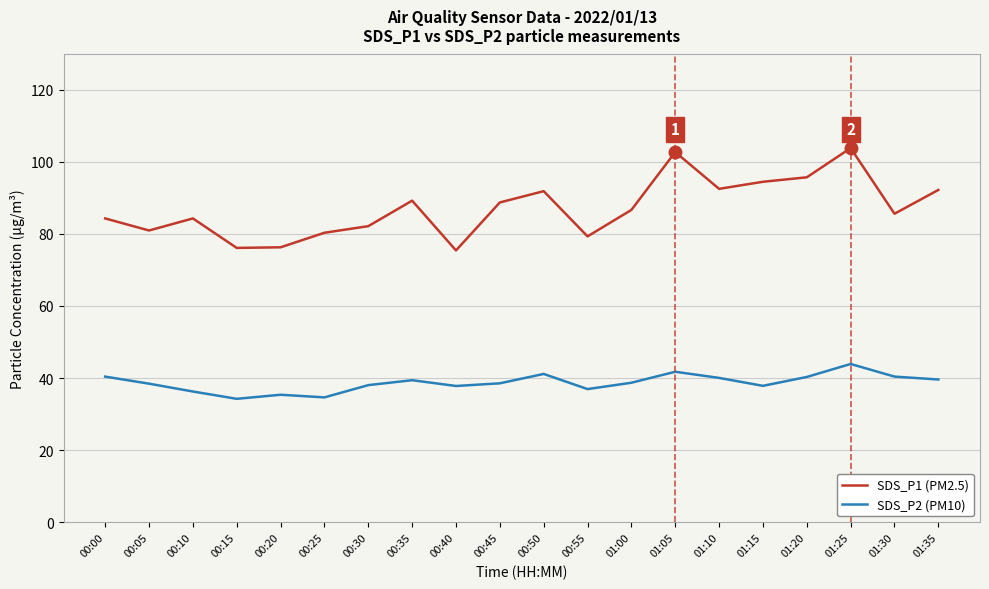

What position from the left is 01:15?

16